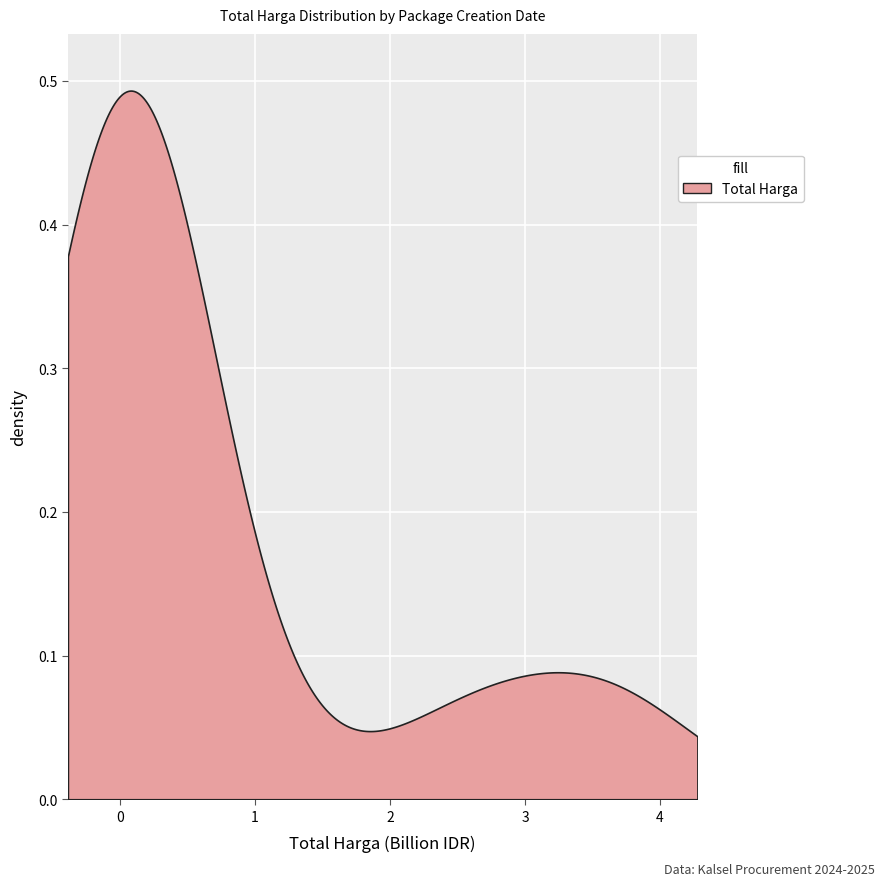

Count the number of values greater than 88435200.

17